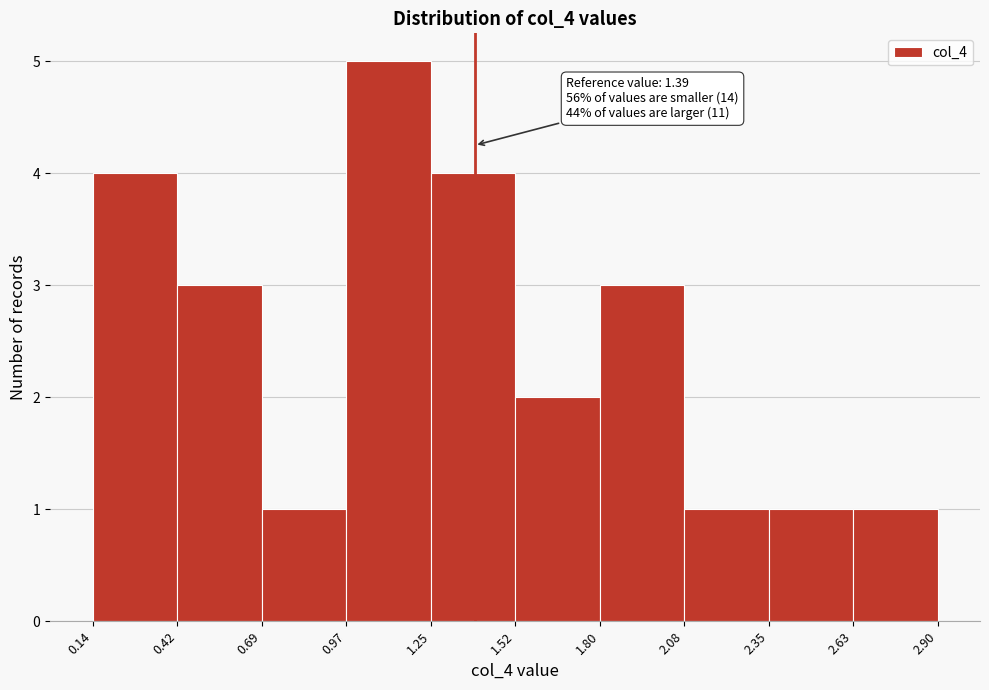

Which range on the x-axis has the tallest bar?

0.97 to 1.25